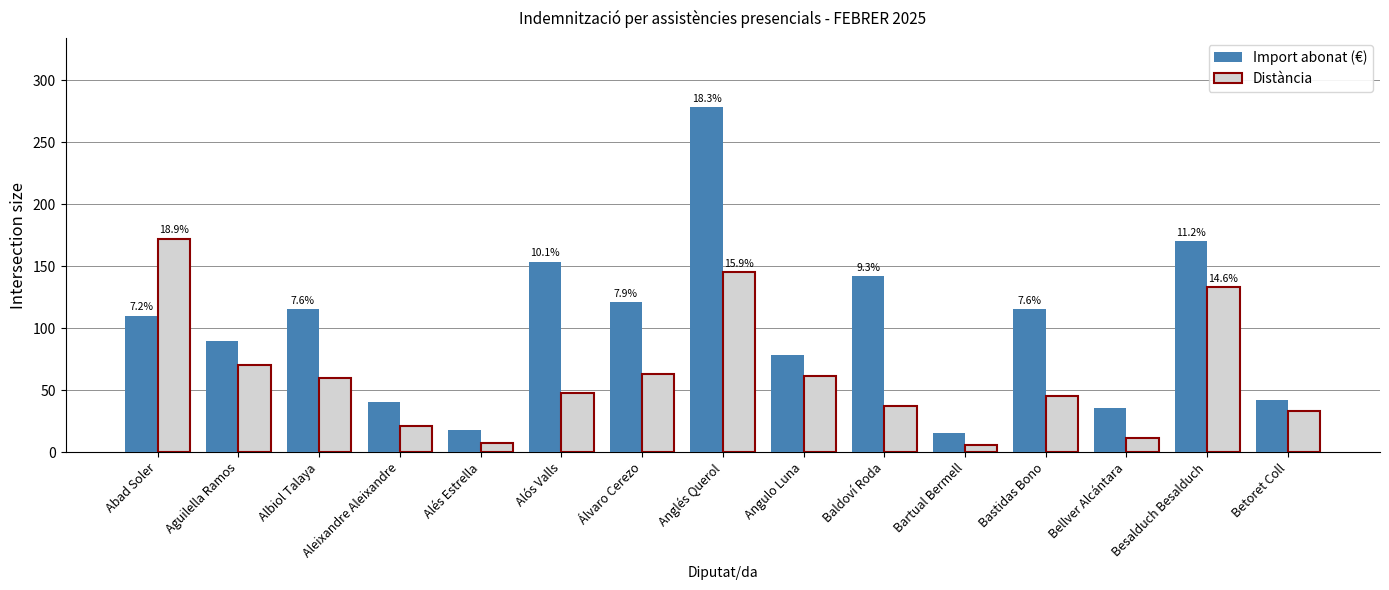

At which category is the sum across all series the highest?

Anglés Querol